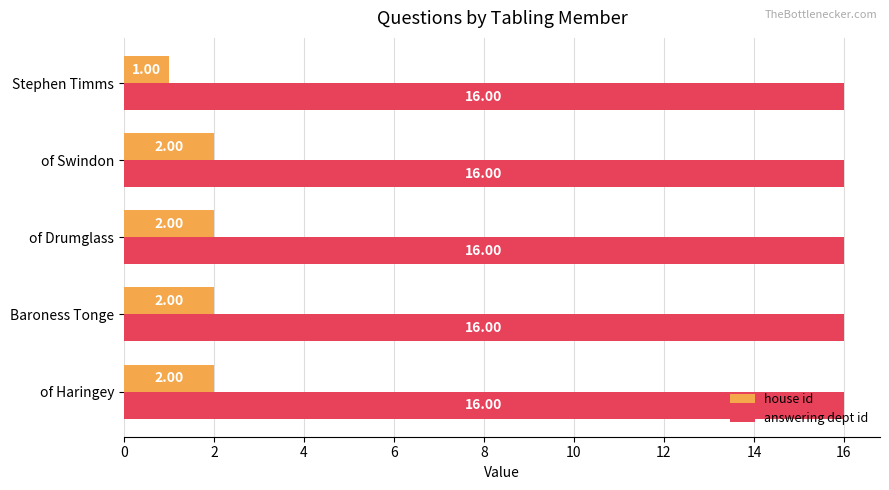

At which category does the chart reach its minimum across all series?

Stephen Timms